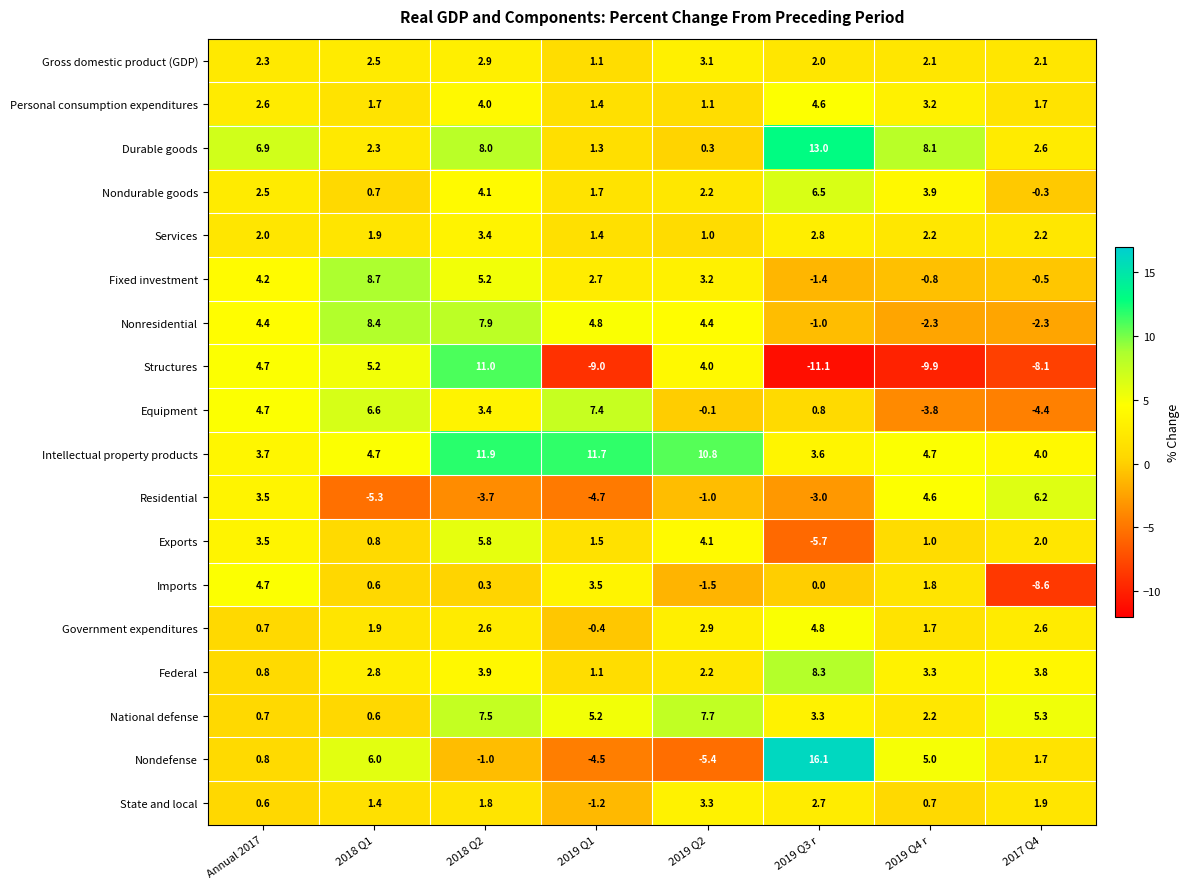

What value does the National defense series have at Annual 2017?

0.7